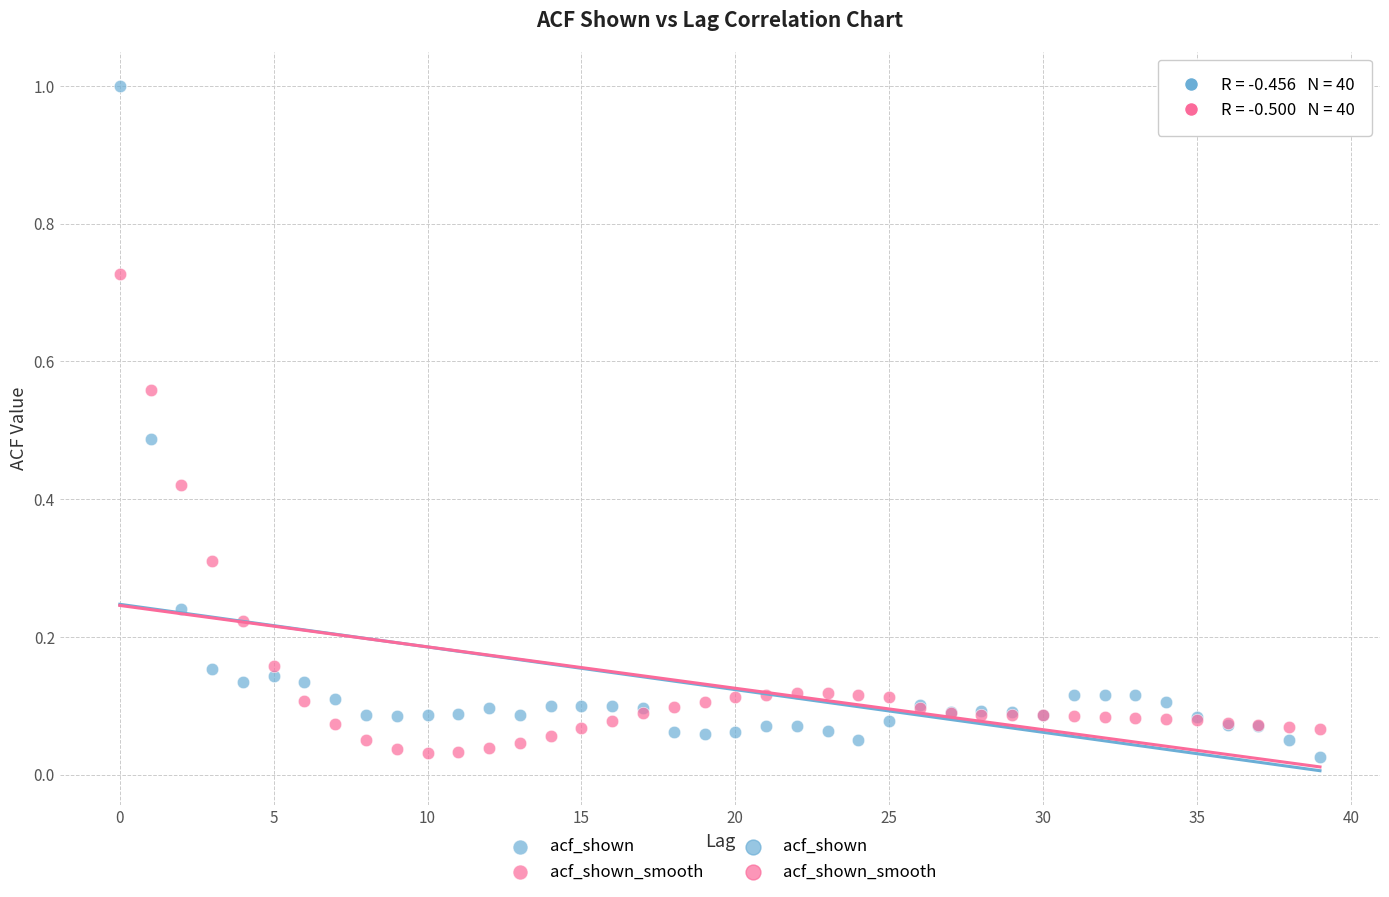

Which series has the widest spread of Y values?

acf_shown